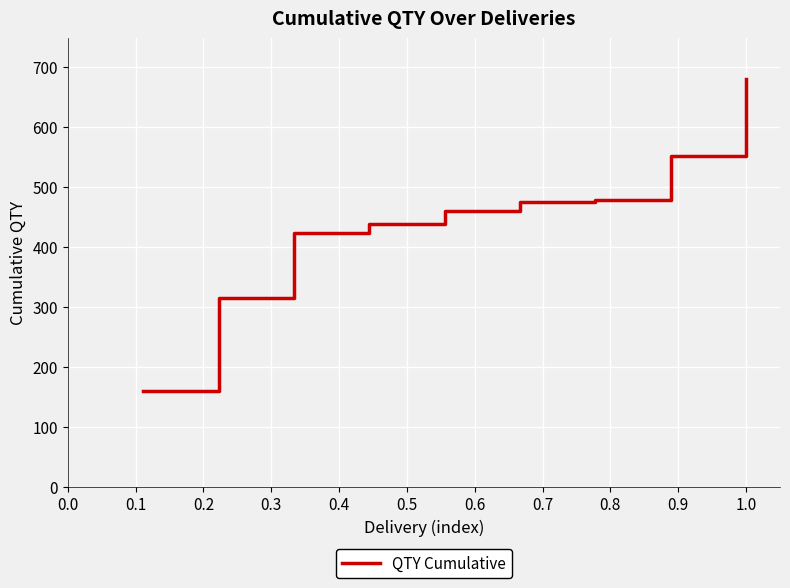

What is the difference between the maximum and minimum values?

520